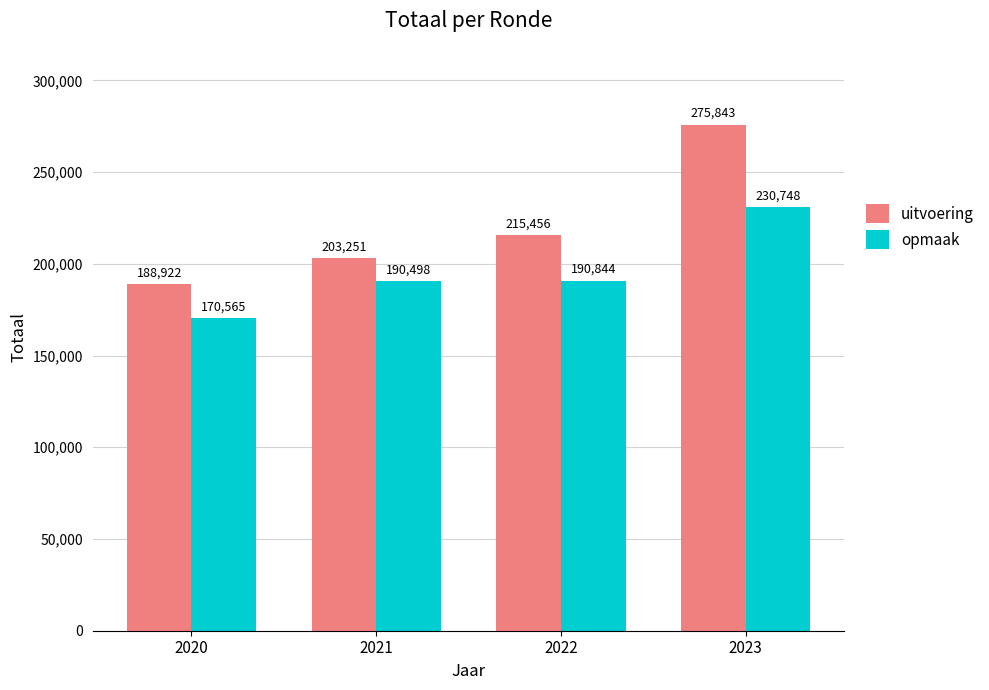

Is it true that uitvoering equals 57993 at 2021?

False